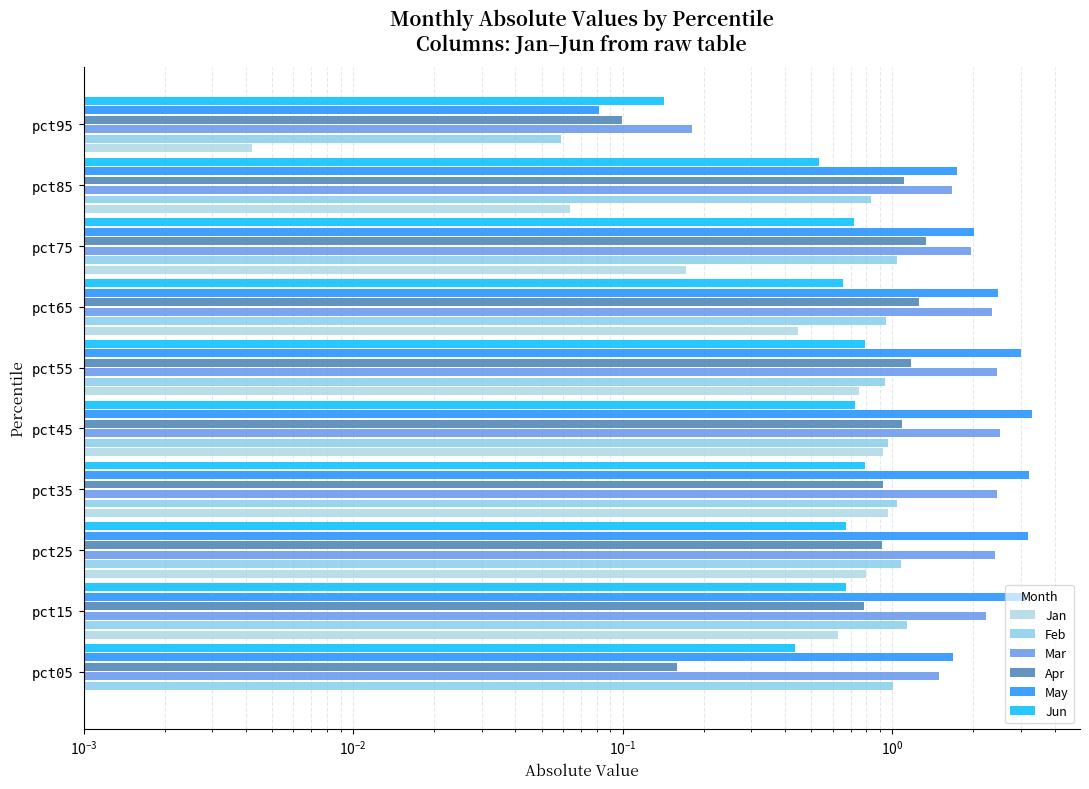

What are all the series names shown in the legend?

Jan, Feb, Mar, Apr, May, Jun